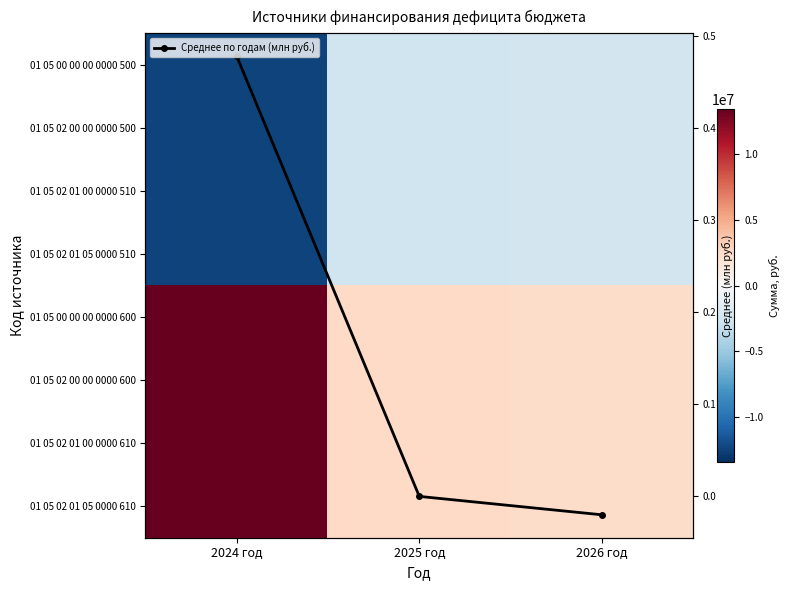

What is the approximate value of 01 05 00 00 00 0000 500 at 2026 год?

-2488033.0